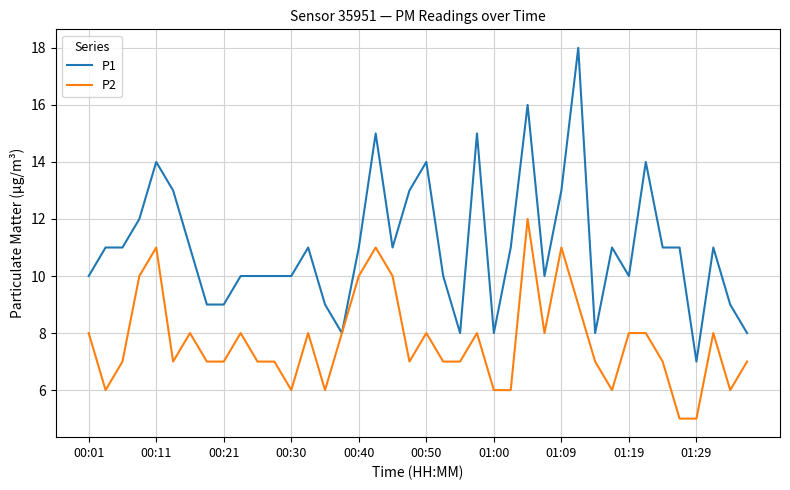

List the series in order of their overall mean, lowest first.

P2, P1